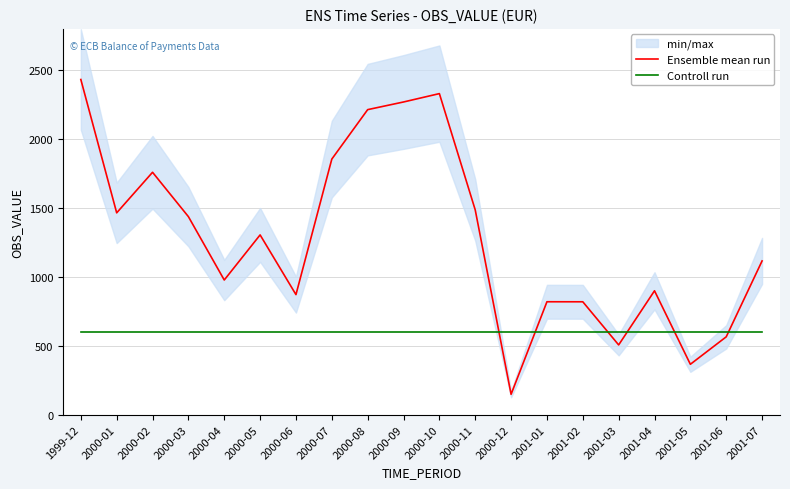

At 2001-02, list the series in order from largest to smallest.

Ensemble mean run, Controll run